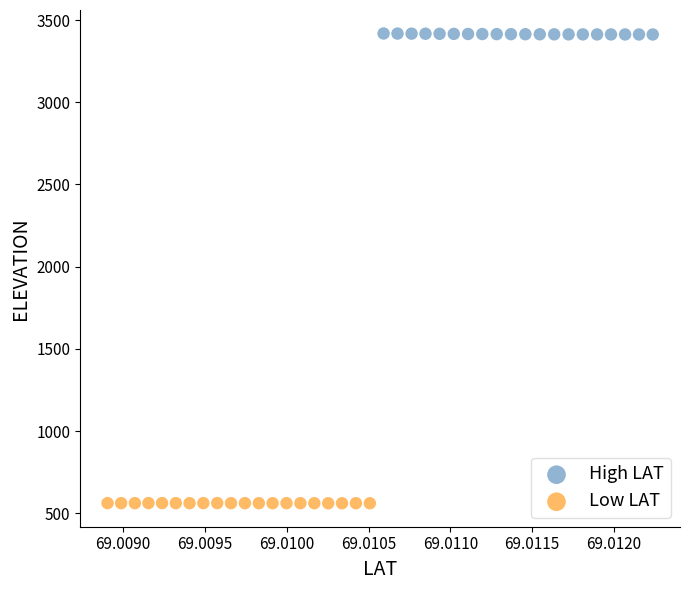

Which series contains the highest Y value?

High LAT